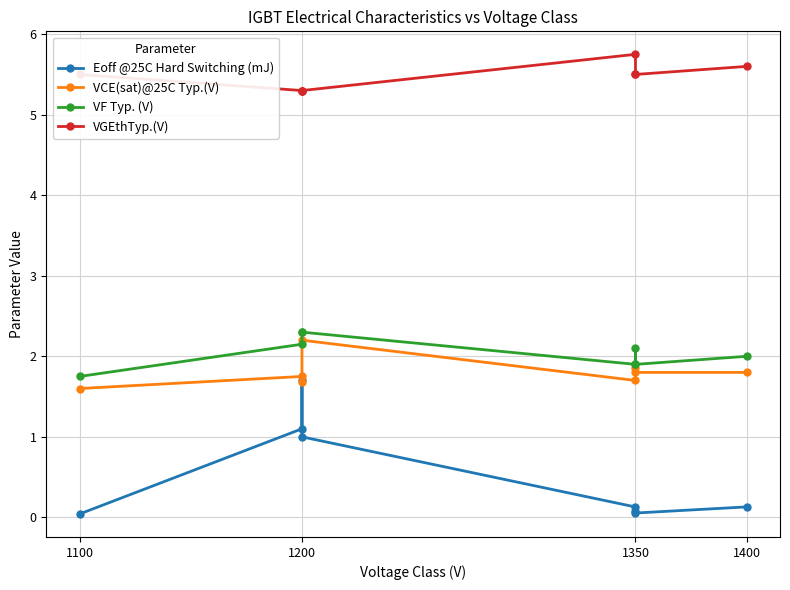

Is the value of Eoff @25C Hard Switching (mJ) at 1350 greater than the value of VCE(sat)@25C Typ.(V) at 1200?

No